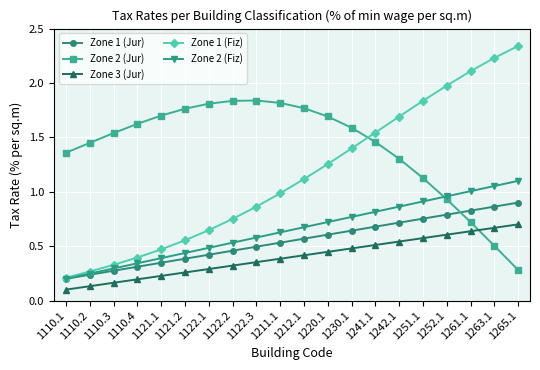

Rank the series by their maximum value, from lowest to highest.

Zone 3 (Jur), Zone 1 (Jur), Zone 2 (Fiz), Zone 2 (Jur), Zone 1 (Fiz)